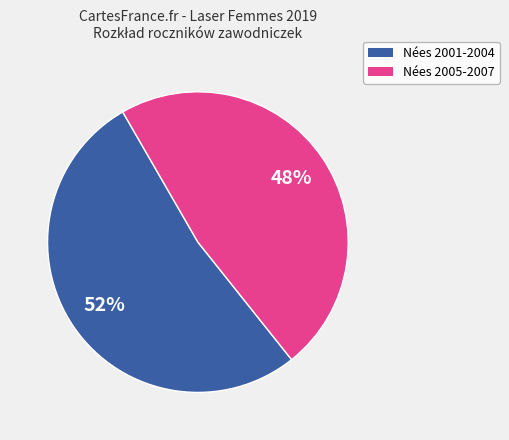

Does any single category account for the majority?

Yes